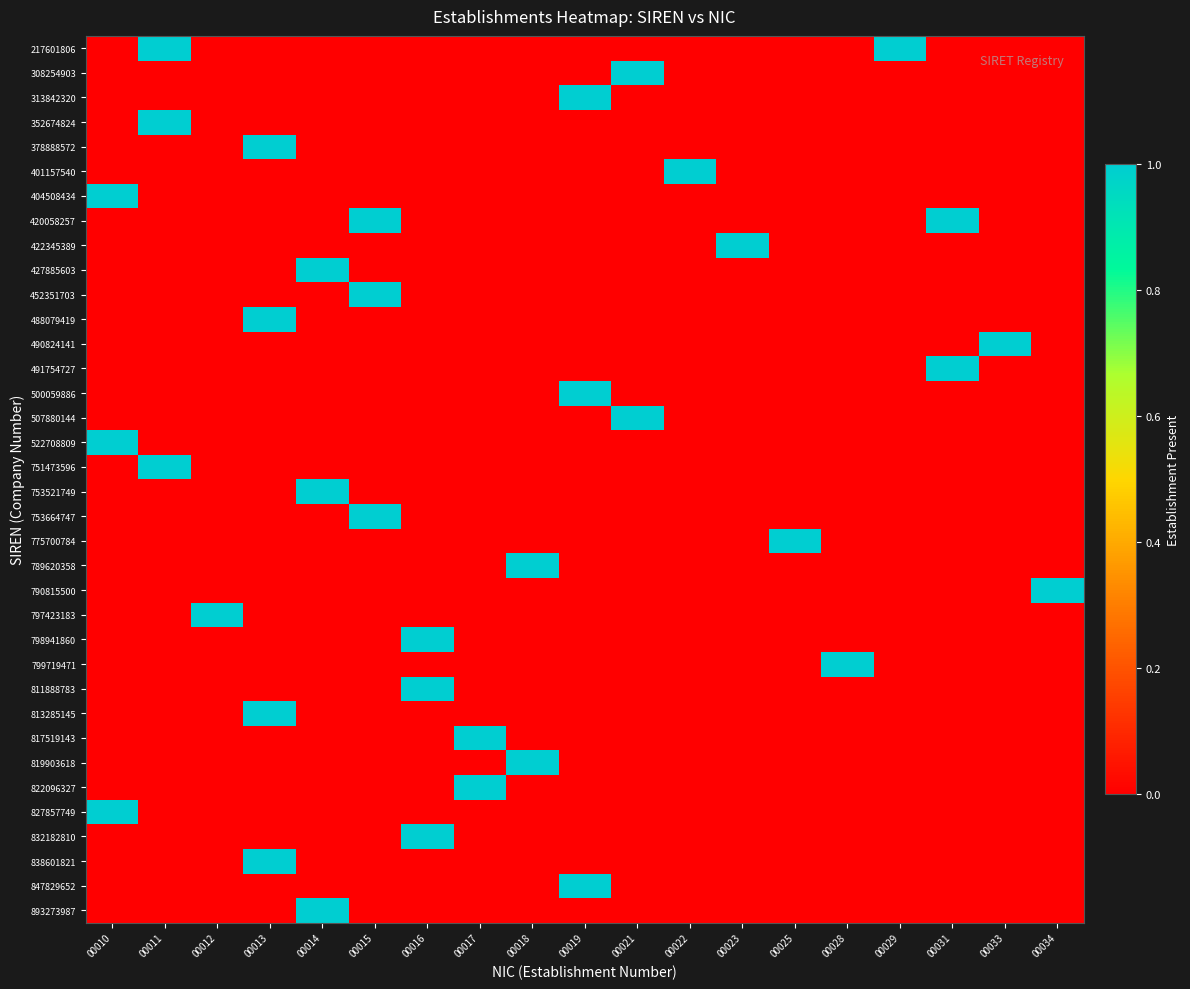

Rank the series by their maximum value, from highest to lowest.

217601806, 308254903, 313842320, 352674824, 378888572, 401157540, 404508434, 420058257, 422345389, 427885603, 452351703, 488079419, 490824141, 491754727, 500059886, 507880144, 522708809, 751473596, 753521749, 753664747, 775700784, 789620358, 790815500, 797423183, 798941860, 799719471, 811888783, 813285145, 817519143, 819903618, 822096327, 827857749, 832182810, 838601821, 847829652, 893273987